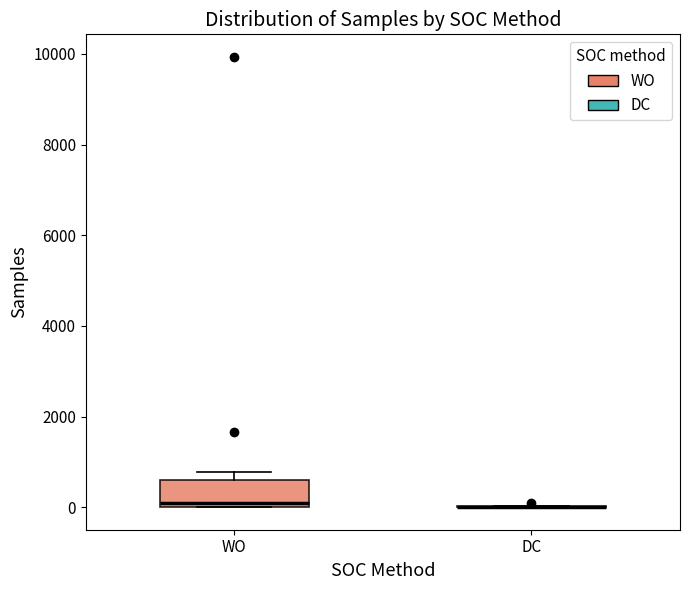

Which box is the tallest, from its lower edge to its upper edge?

WO